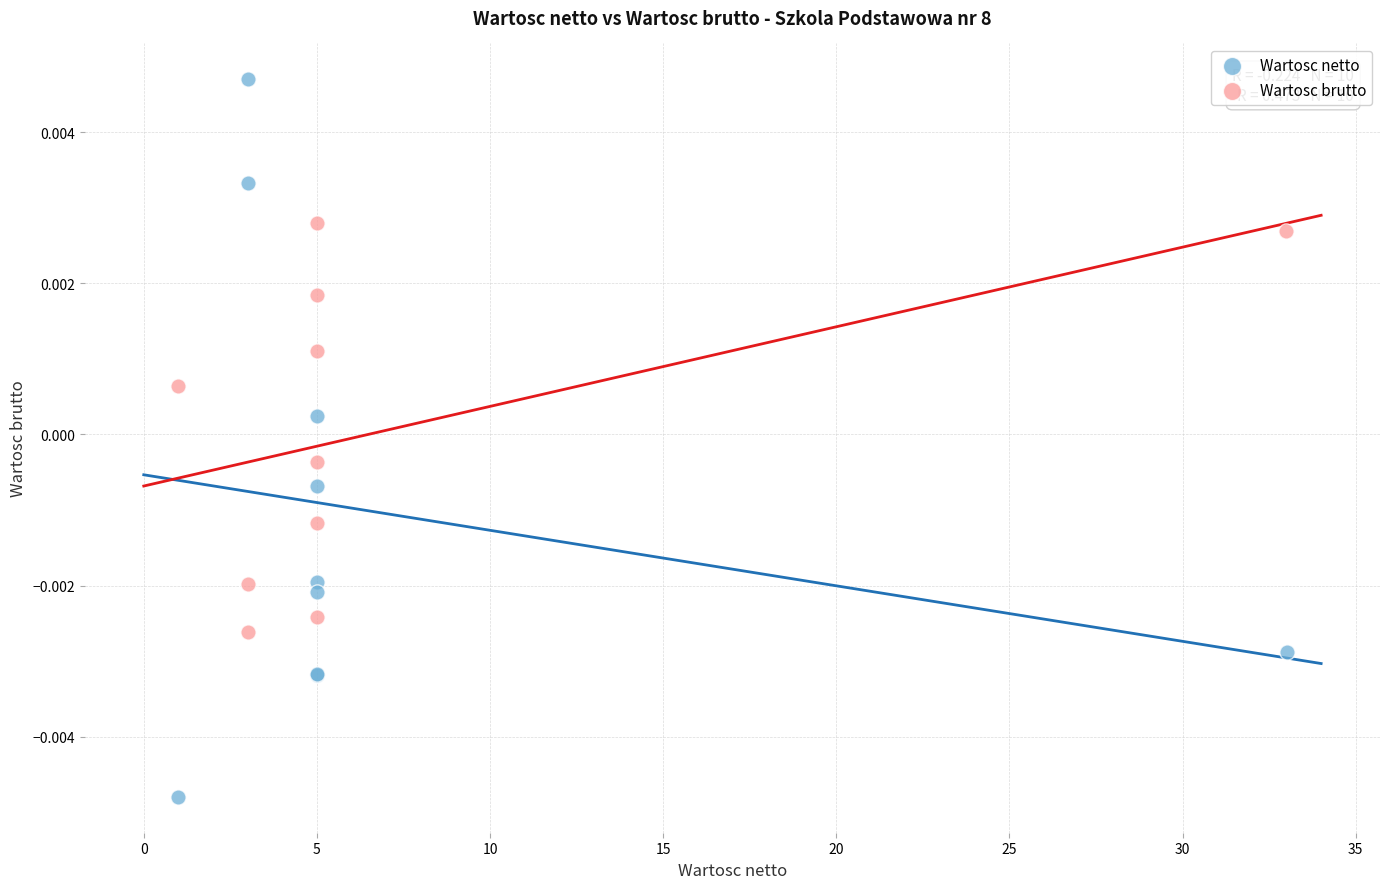

Which series has the widest spread of Y values?

Wartosc netto